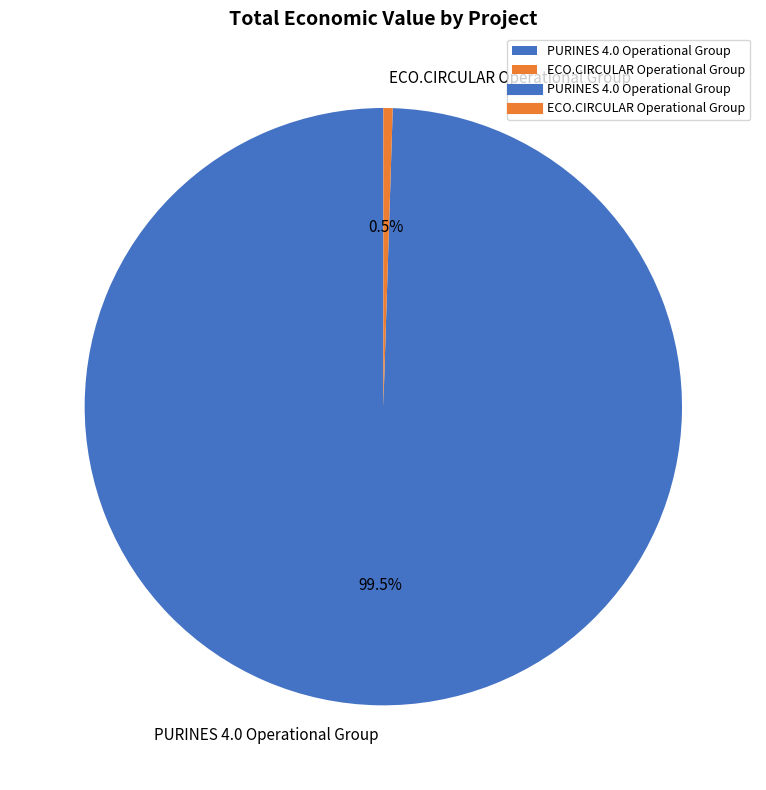

What is the total percentage of ECO.CIRCULAR Operational Group and PURINES 4.0 Operational Group?

100.0%